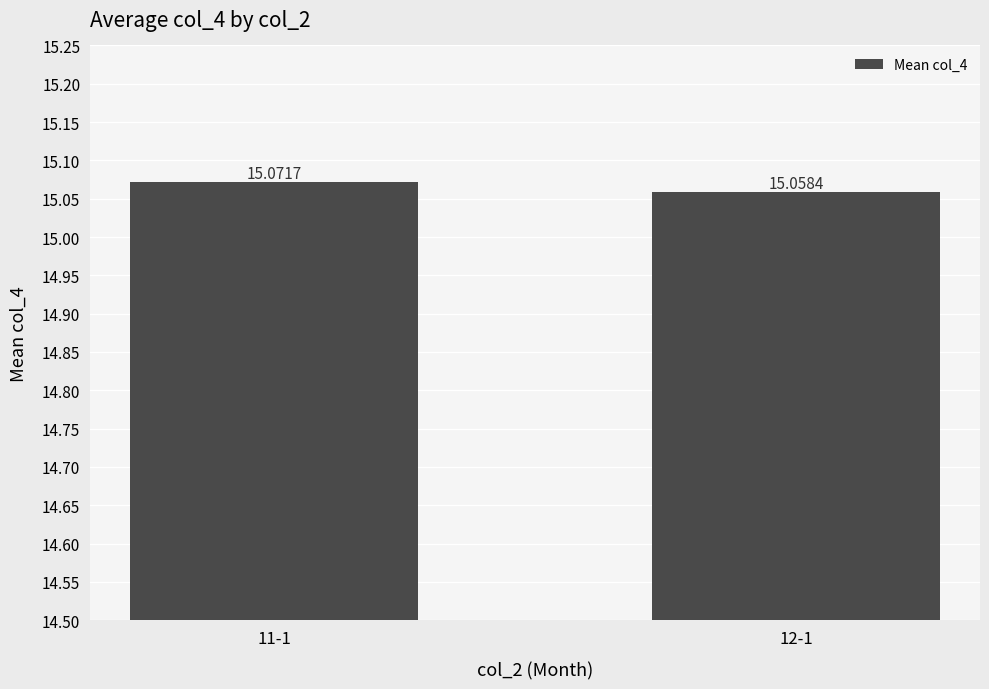

How many bars are there in total?

2